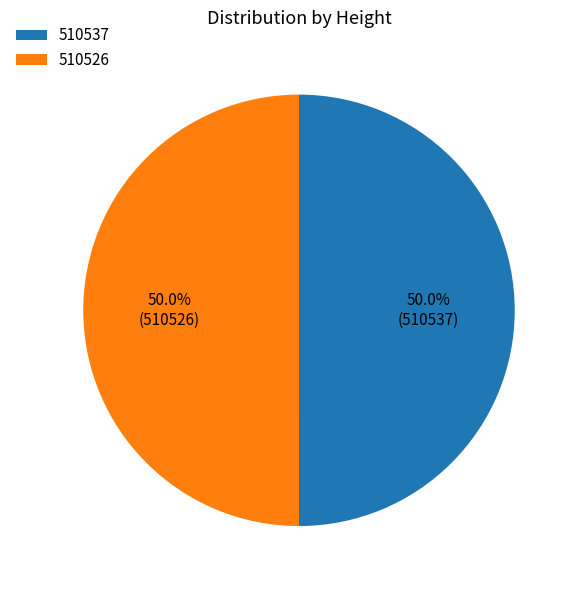

What is the ratio of the value at 510537 to the value at 510526?

1.0